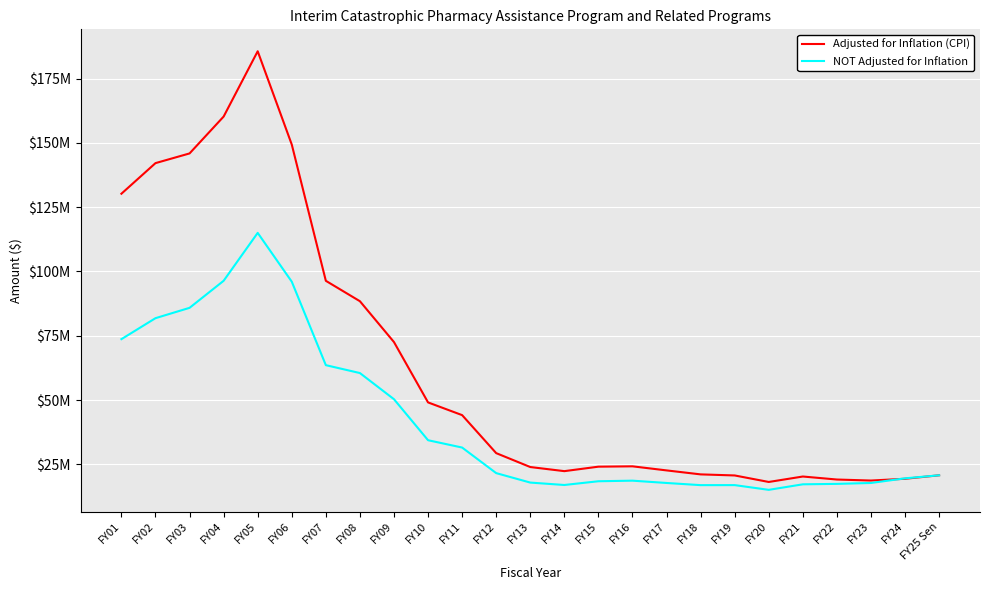

What are all the series names shown in the legend?

Adjusted for Inflation (CPI), NOT Adjusted for Inflation